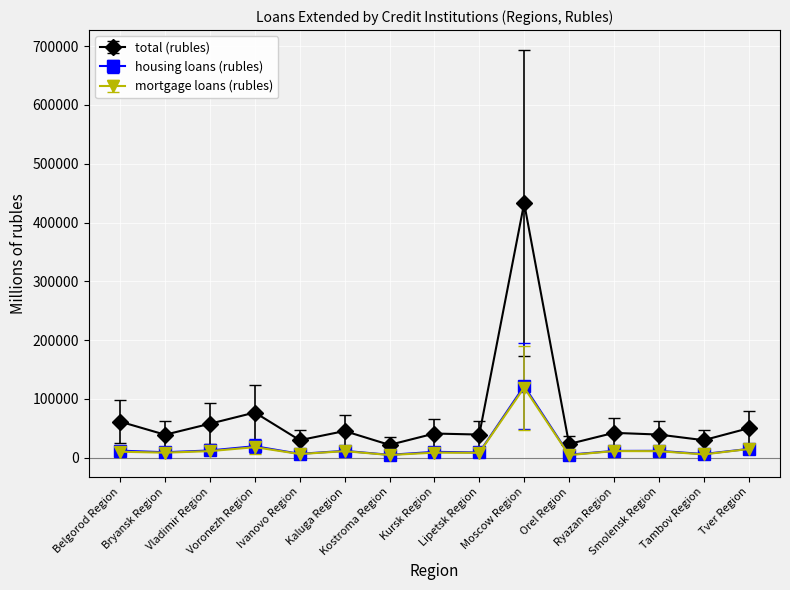

Count the number of categories in the chart.

15